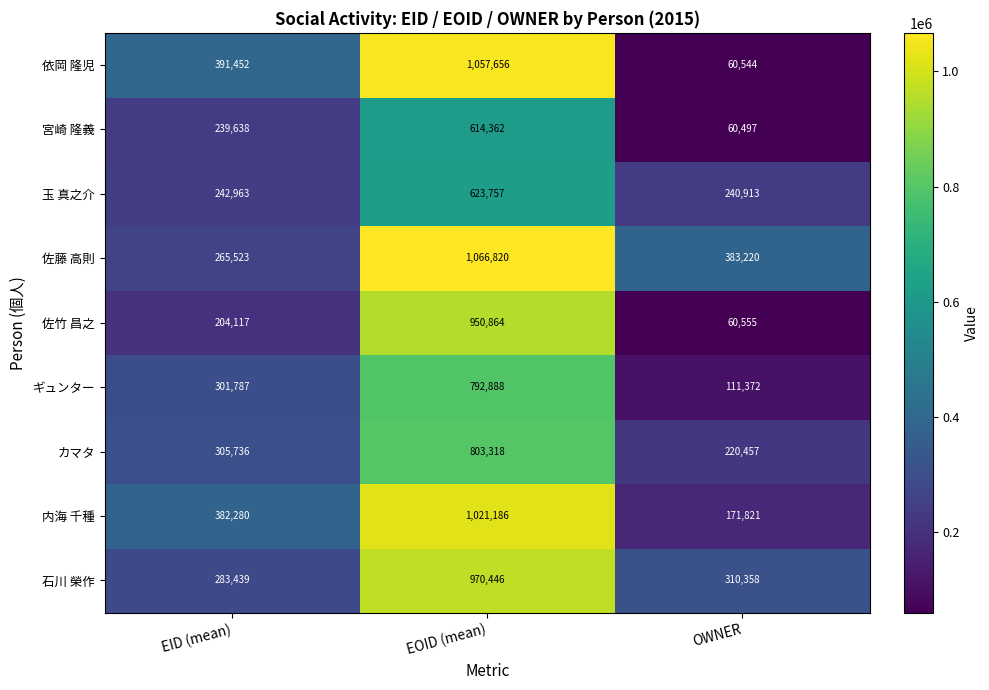

At which category does the chart reach its minimum across all series?

OWNER